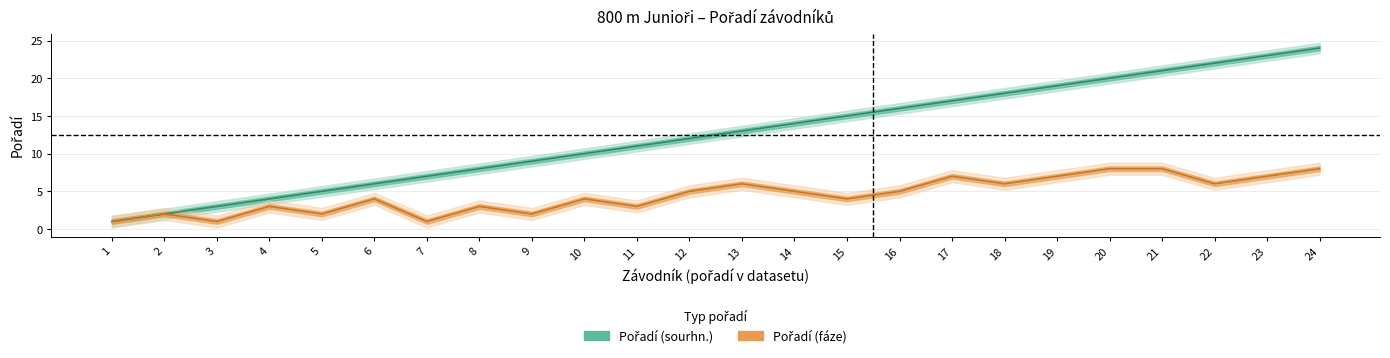

What is the value of the Pořadí (fáze) point at the 5th from the left?

2